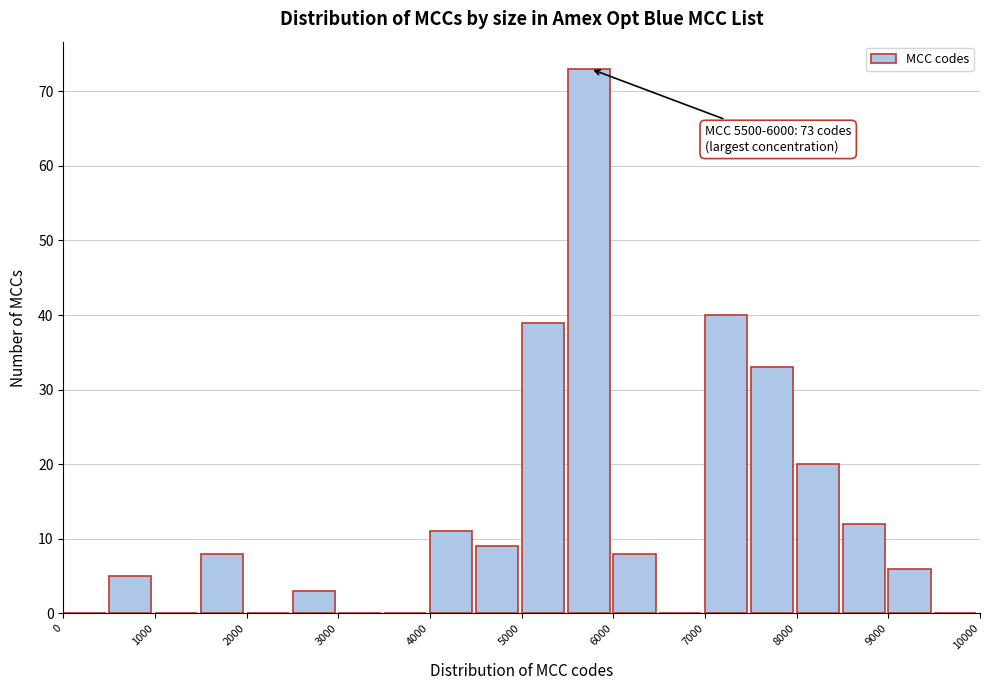

Over which range of the x-axis is the bar tallest?

5500 to 6000